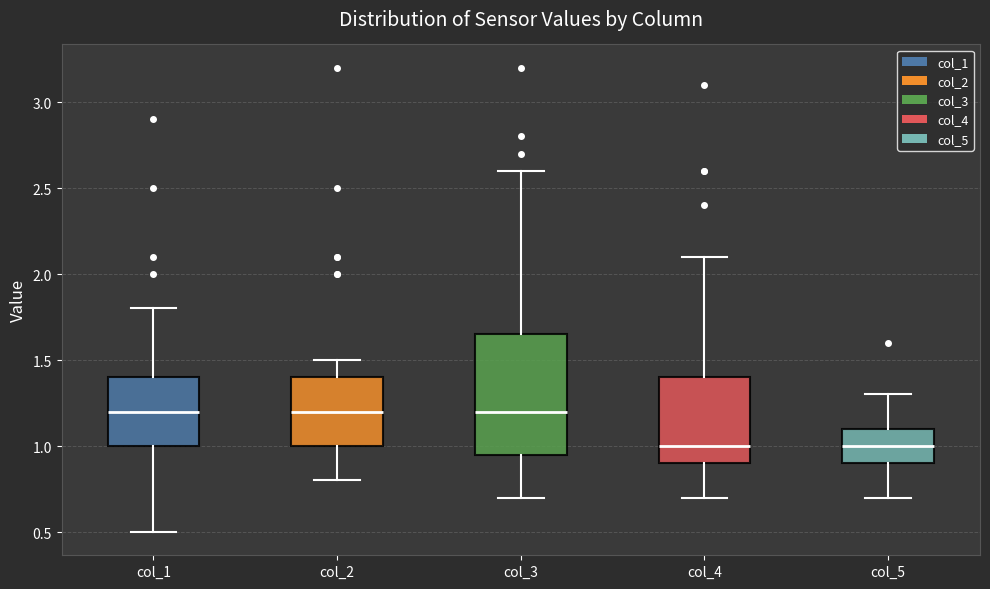

Which box is the tallest, from its lower edge to its upper edge?

col_3